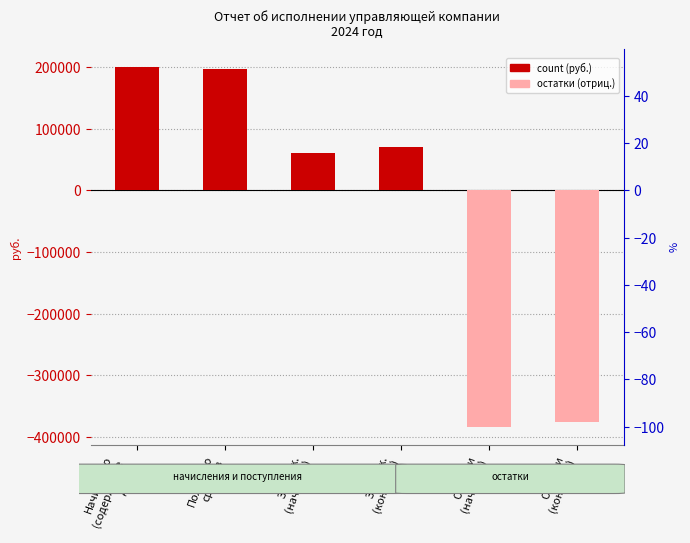

What is the difference between the values at Задолж.
(кон. пер.) and Начислено
(содержание
дома)?

130149.5